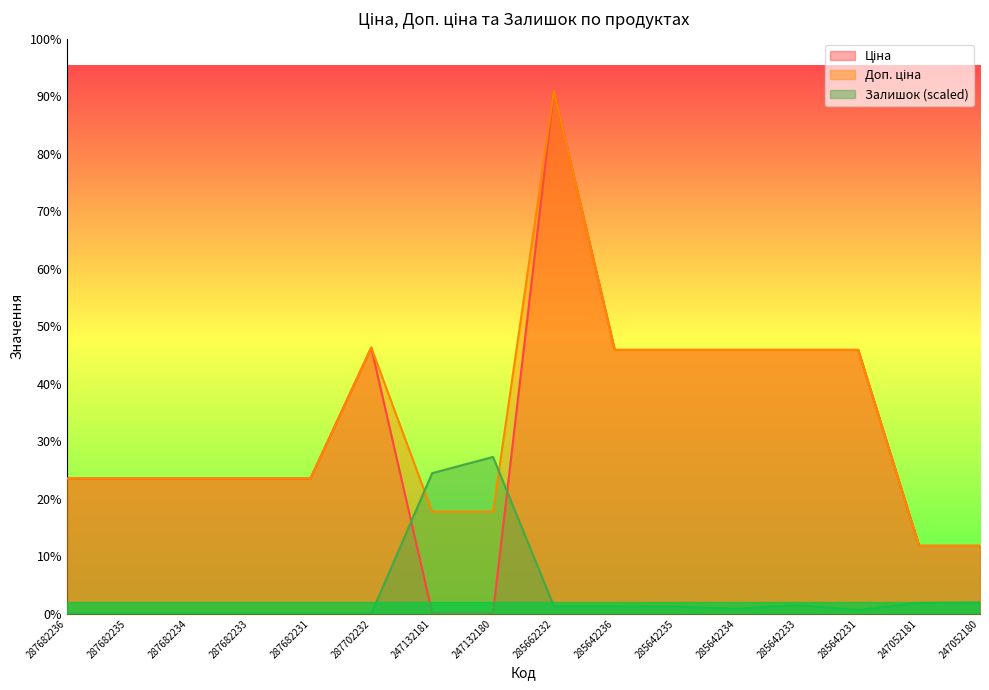

Which category has the highest value across all series?

285662232